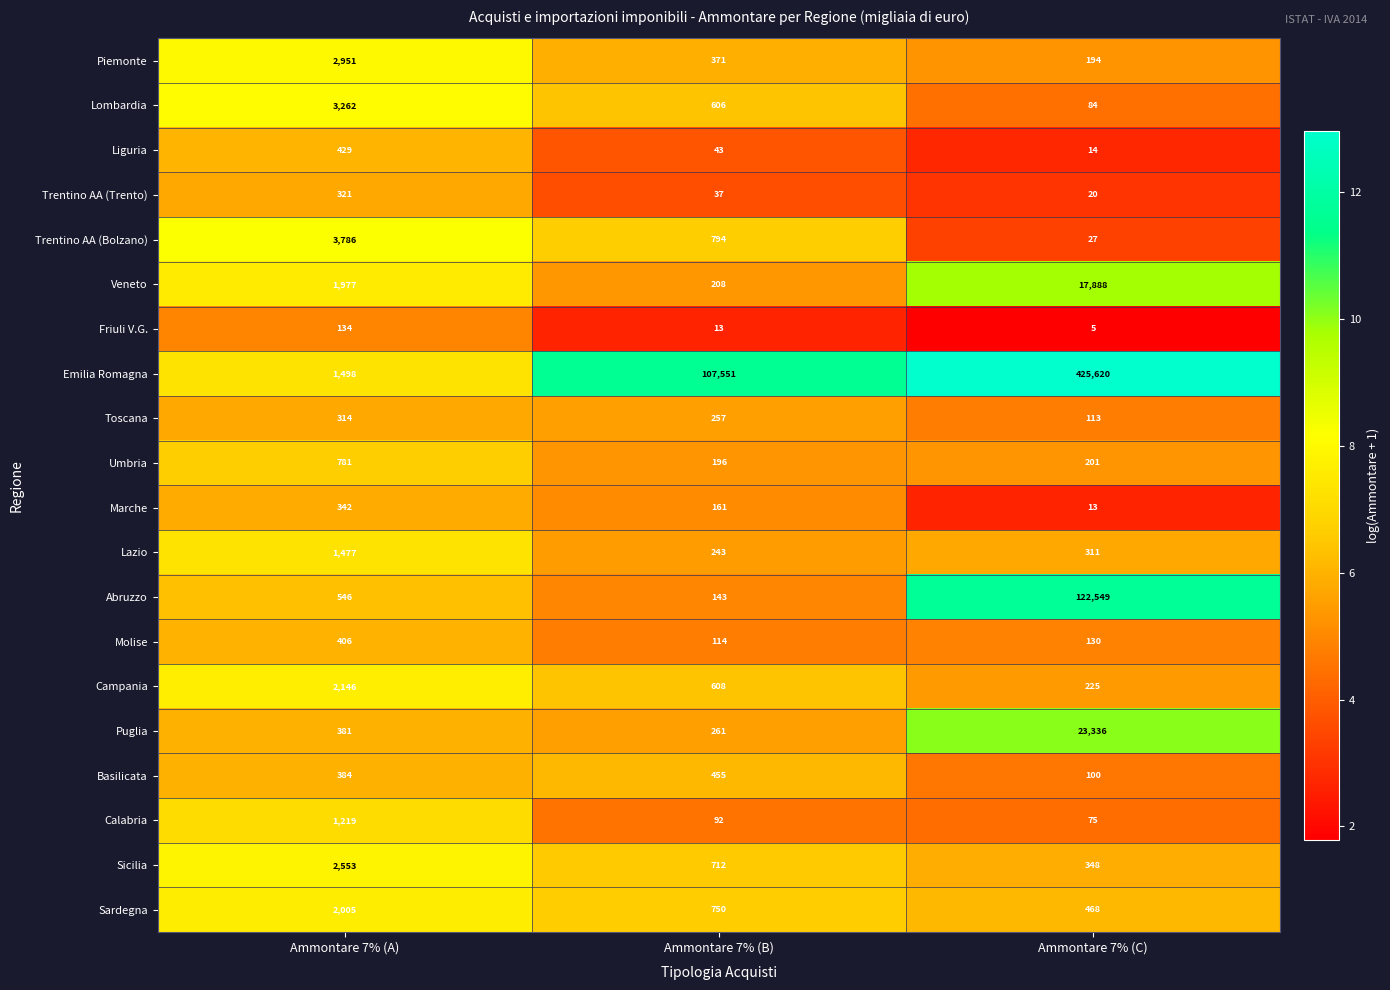

At which category is the sum across all series the highest?

Ammontare 7% (C)